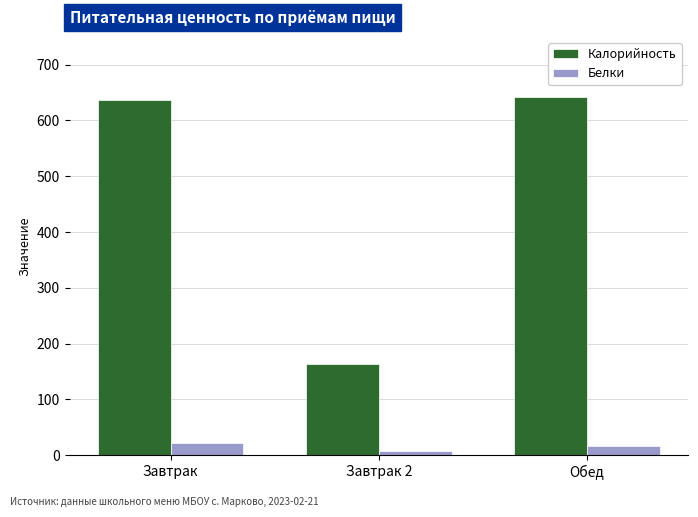

How many categories are shown in the chart?

3